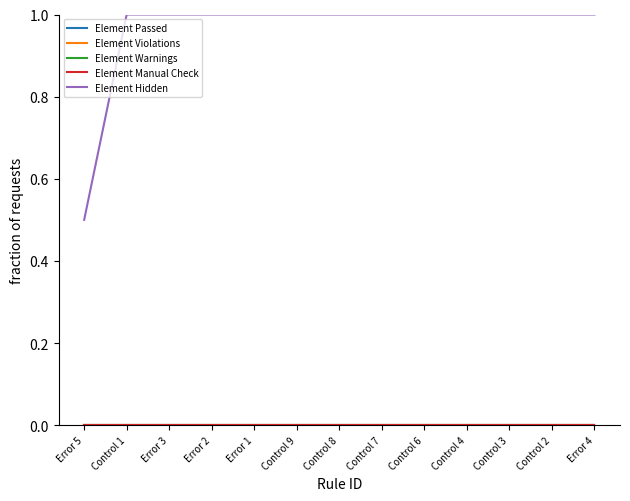

Which series changed the most between Error 3 and Control 8?

Element Passed